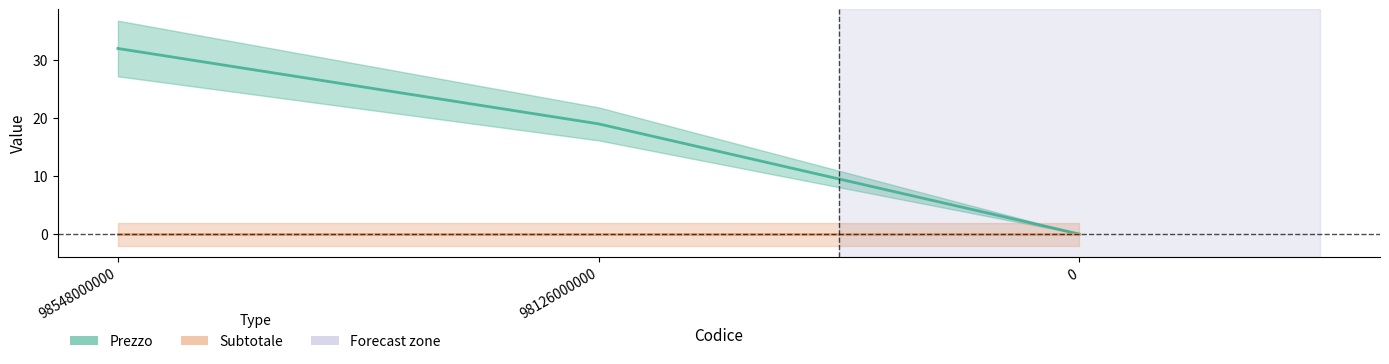

At which label does Subtotale reach its minimum?

98548000000